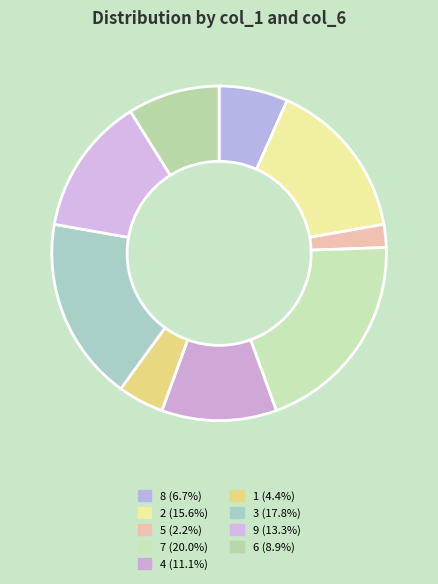

Which has a higher value, 7 or 3?

7